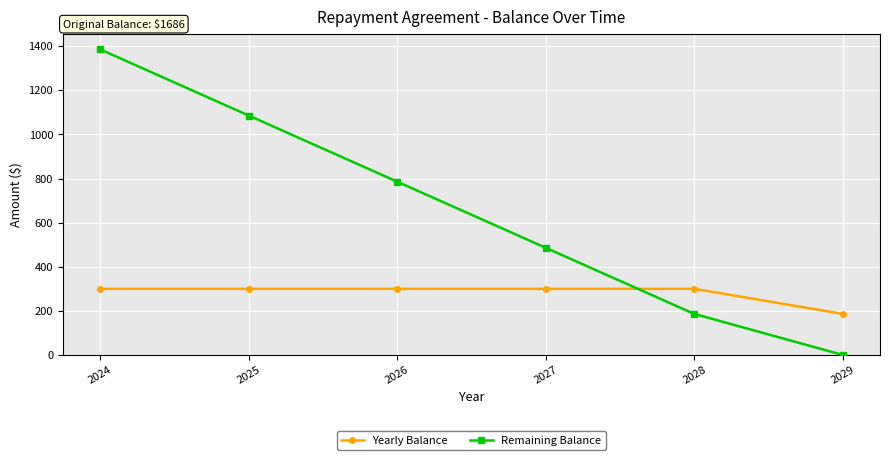

At which label is Remaining Balance closest to 693?

2026